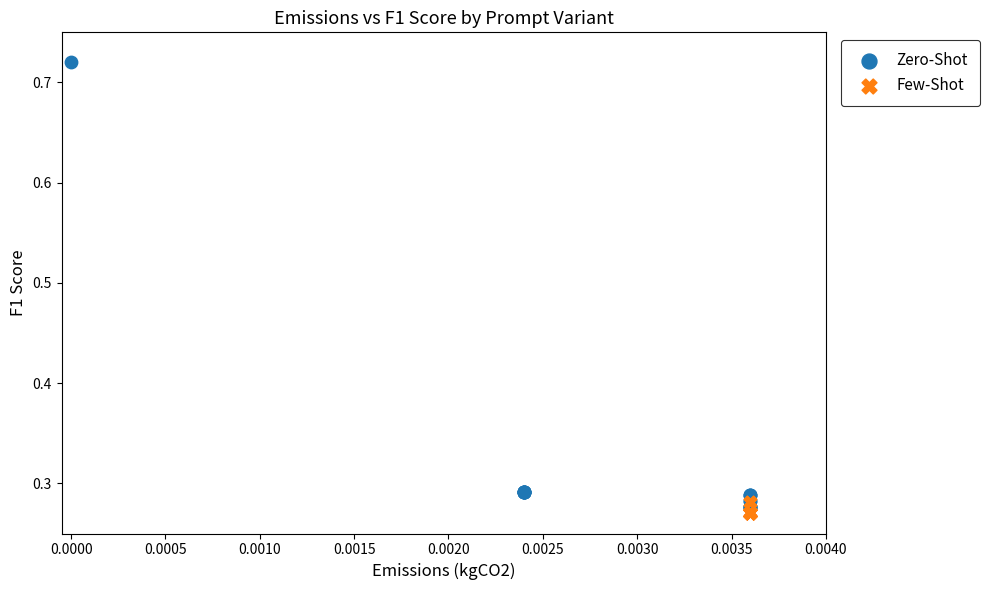

Which series reaches the minimum Y coordinate?

Few-Shot